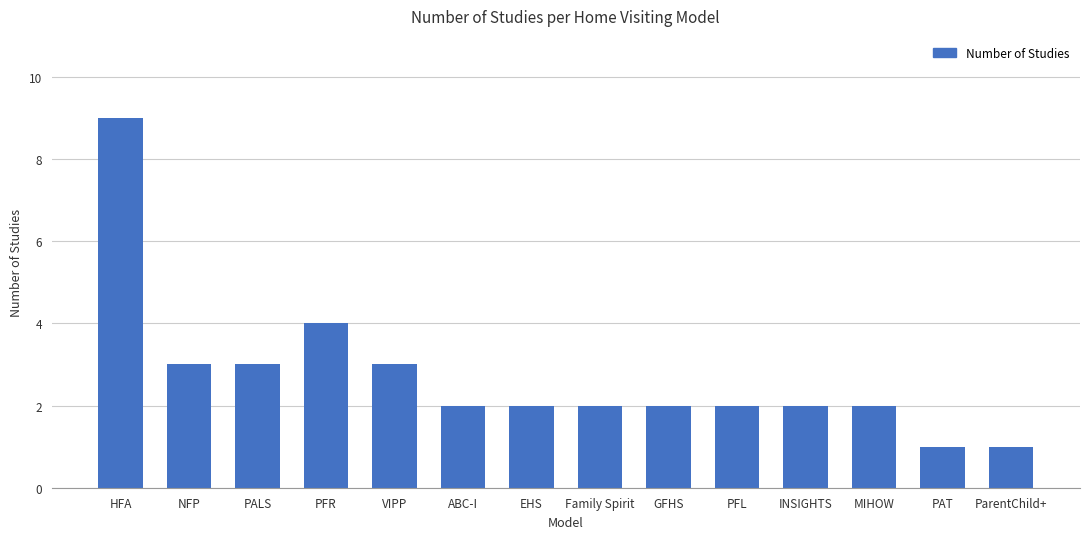

What is the value of the 2nd bar from the left?

3